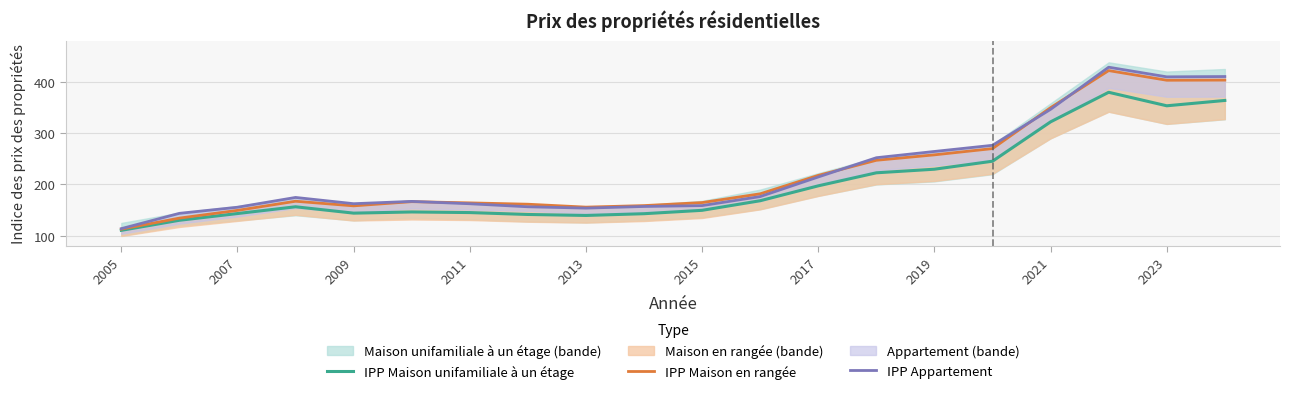

Rank the series by their maximum value, from highest to lowest.

IPP Appartement, IPP Maison en rangée, IPP Maison unifamiliale à un étage